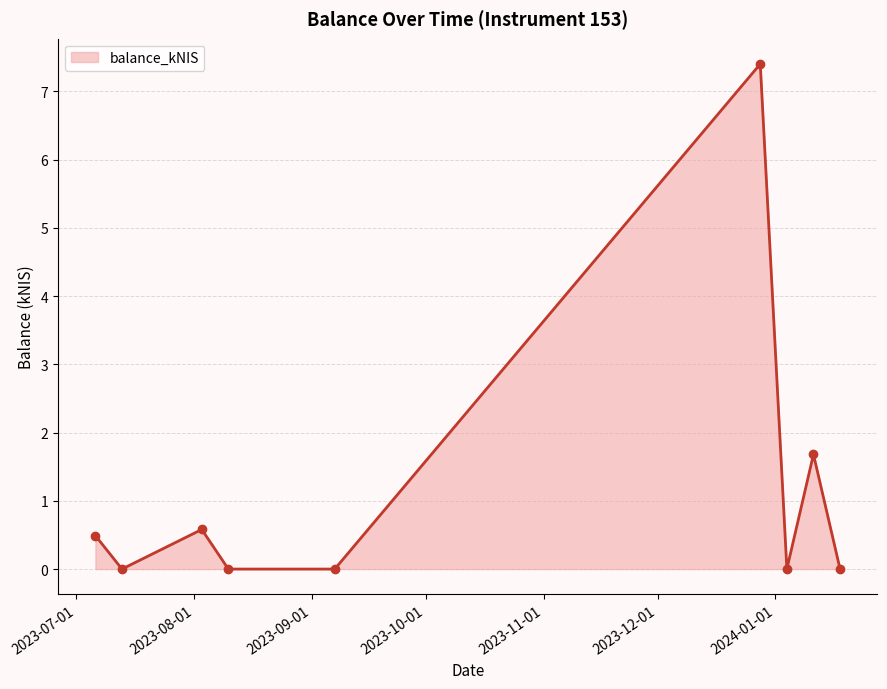

Count the number of data series in this chart.

1